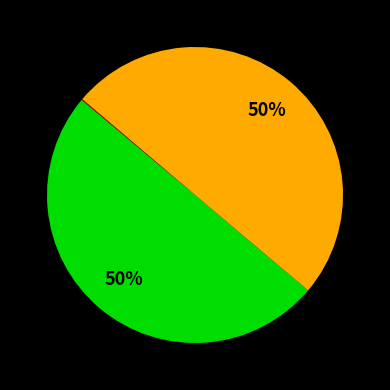

To the nearest percent, what is the average slice percentage?

33%